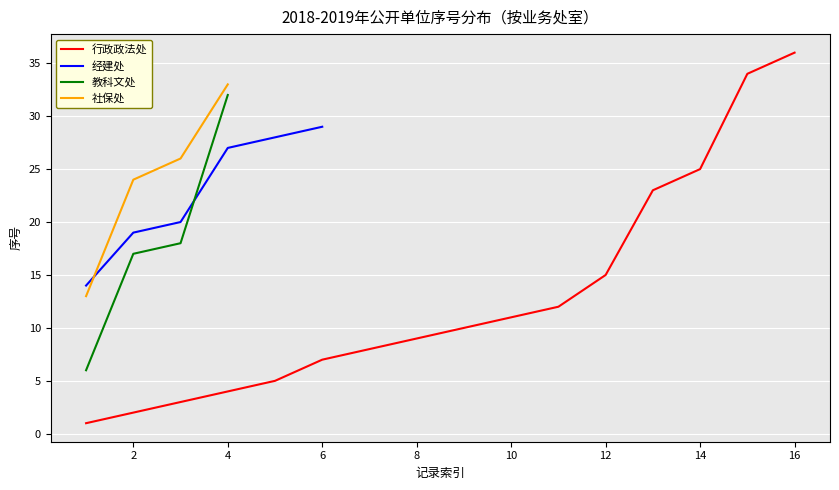

What is the maximum value for 教科文处?

32